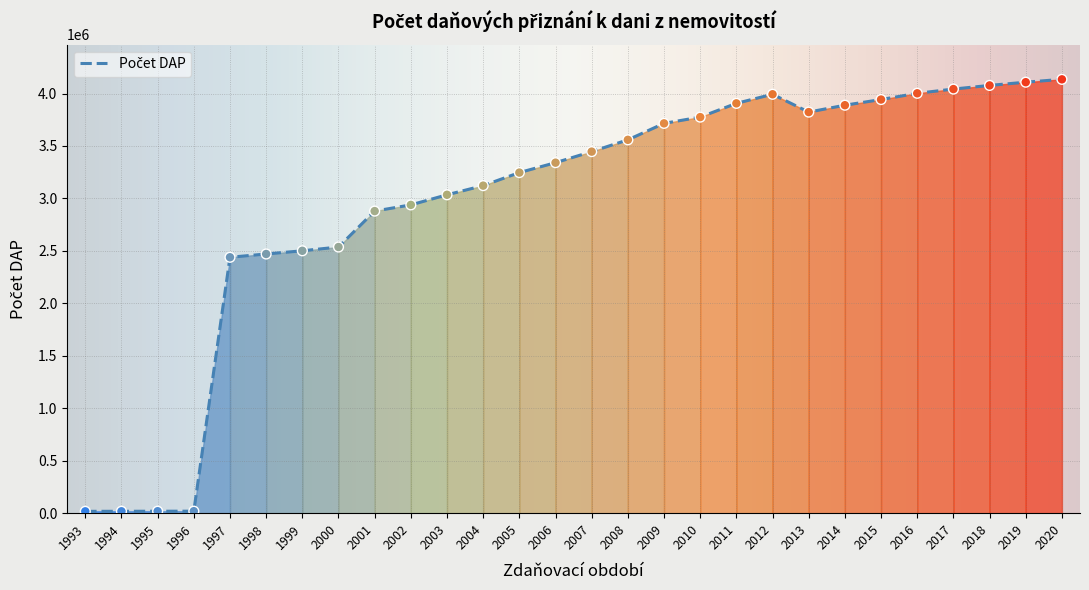

Approximately how many times larger is the value at 1998 compared to 2017?

0.6